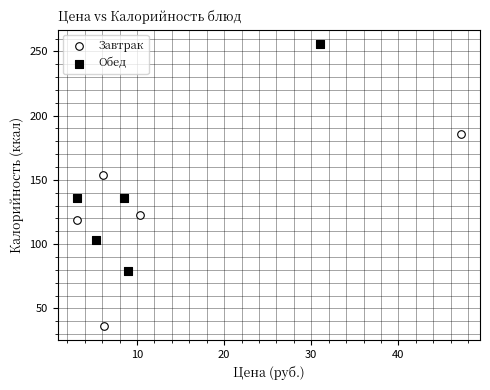

What are all the series names shown in the legend?

Завтрак, Обед